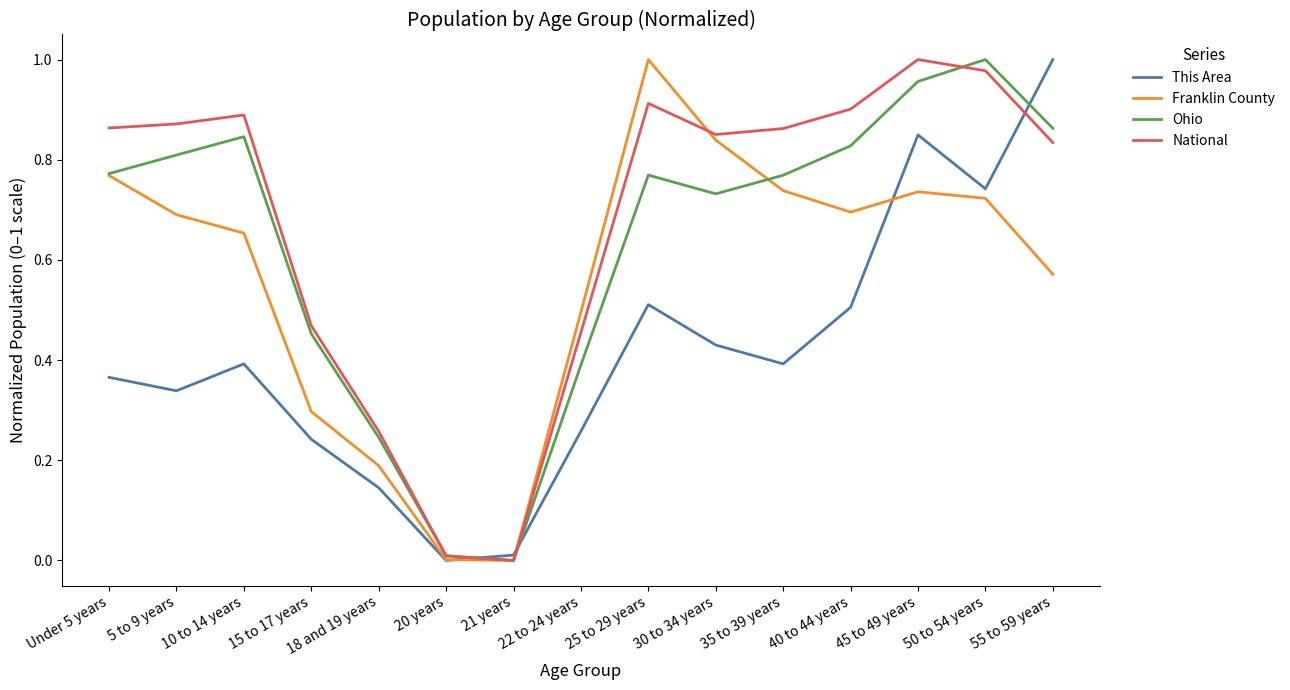

Is it true that Ohio equals 0.3 at 50 to 54 years?

False